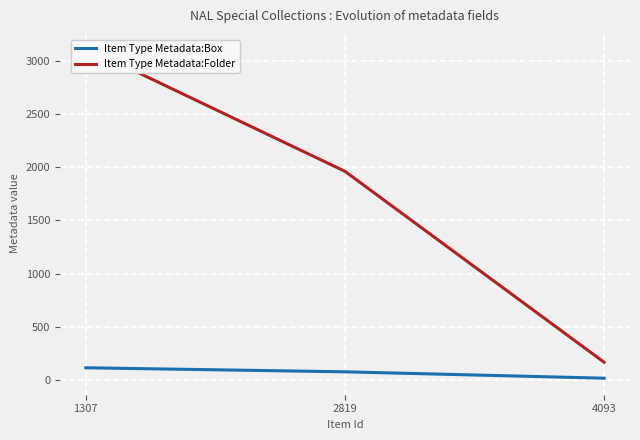

What is the highest value of the Item Type Metadata:Box series?

114